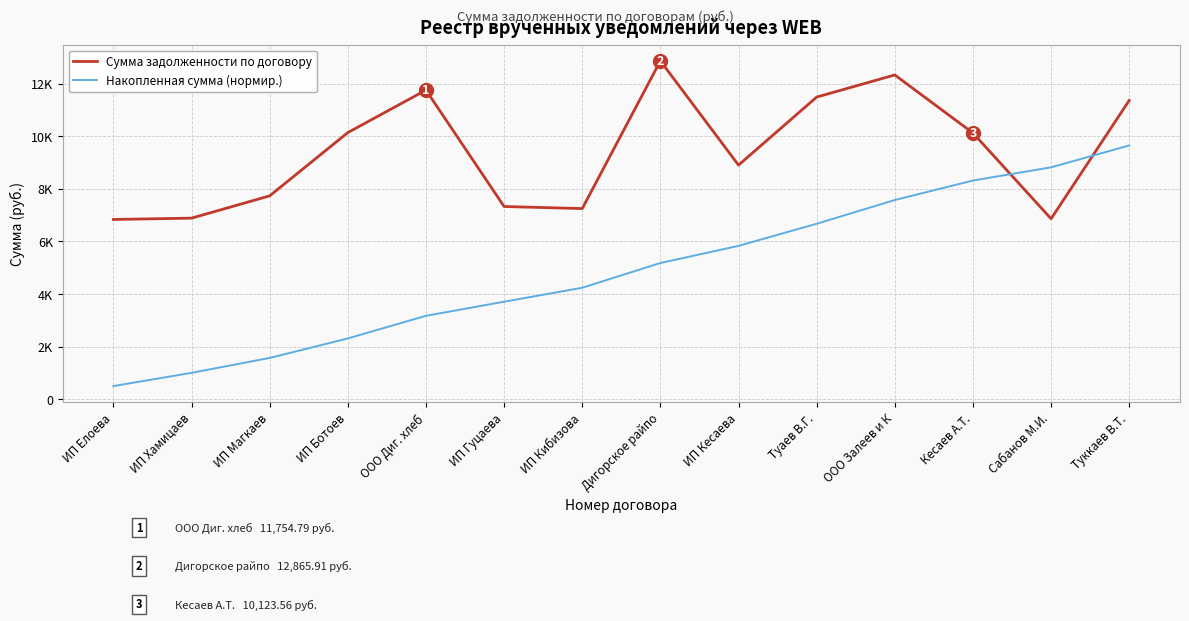

Which series changed the most between ИП Хамицаев and ИП Гуцаева?

Накопленная сумма (нормир.)